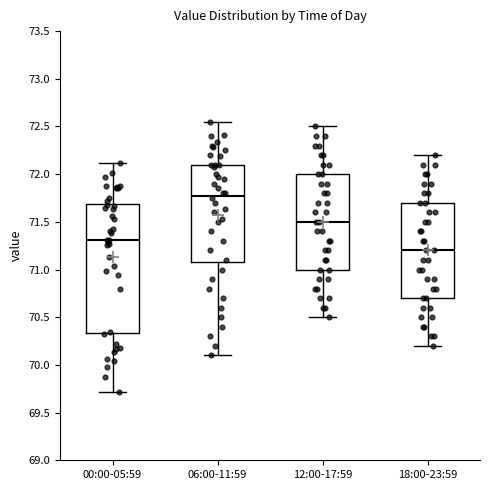

Reading left to right, transcribe this box plot: for each box, give where its median line is, the range the box spans, and where its two whiskers end, as read against the y-axis. The values are not printed on the chart, so give them approximately, as read against the axis.

00:00-05:59: median 71.30, box 70.35 to 71.70, whiskers 69.70 to 72.10
06:00-11:59: median 71.80, box 71.10 to 72.10, whiskers 70.10 to 72.55
12:00-17:59: median 71.50, box 71.00 to 72.00, whiskers 70.50 to 72.50
18:00-23:59: median 71.20, box 70.70 to 71.70, whiskers 70.20 to 72.20